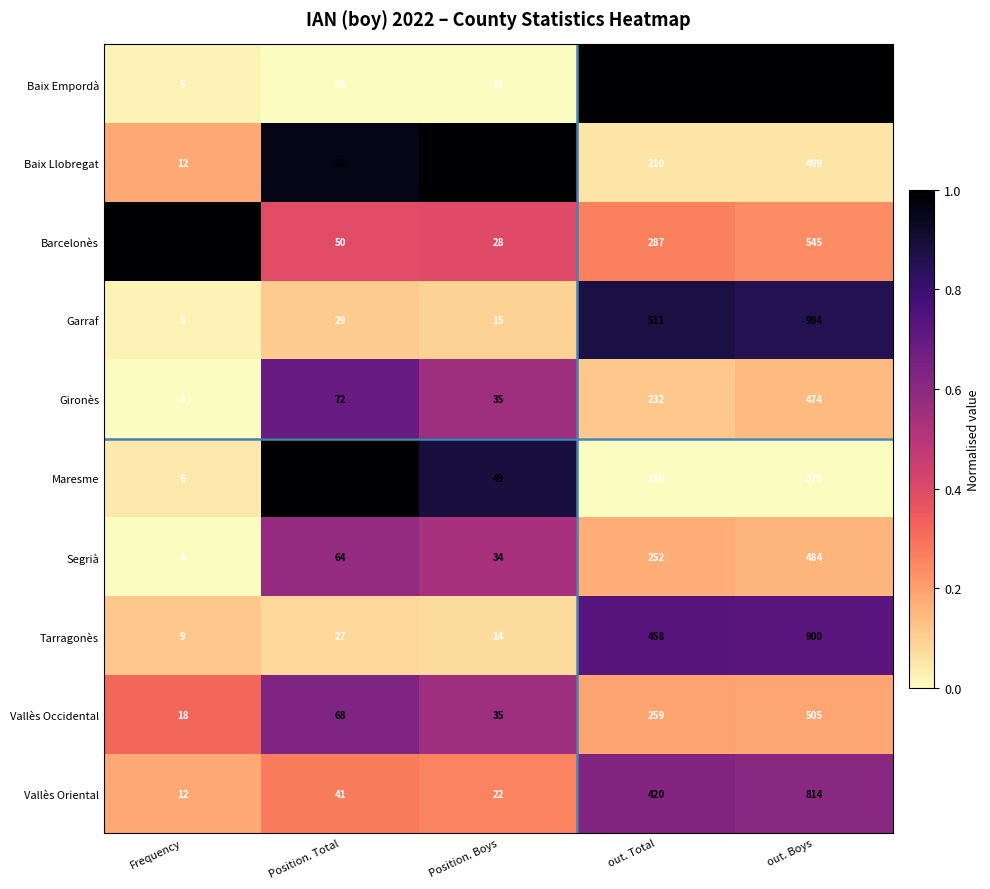

What is the difference between the maximum and minimum values in the Baix Llobregat series?

397